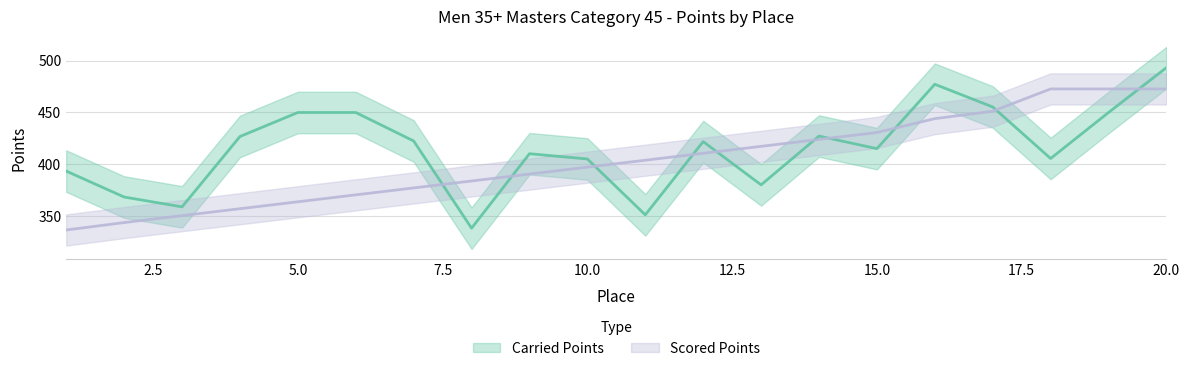

What is the value of the Carried Points point at the 14th from the left?

427.3